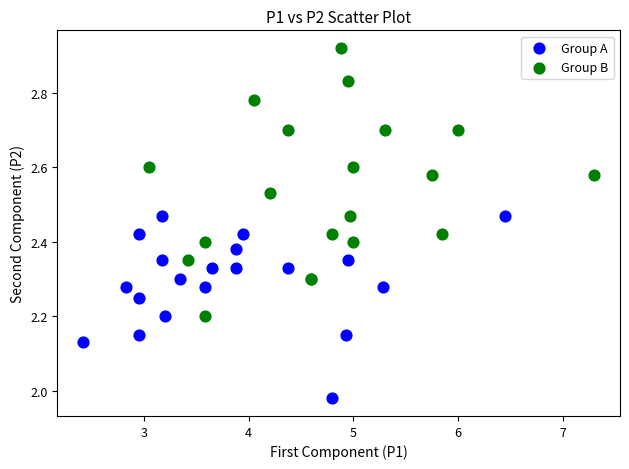

Which series reaches the minimum Y coordinate?

Group A